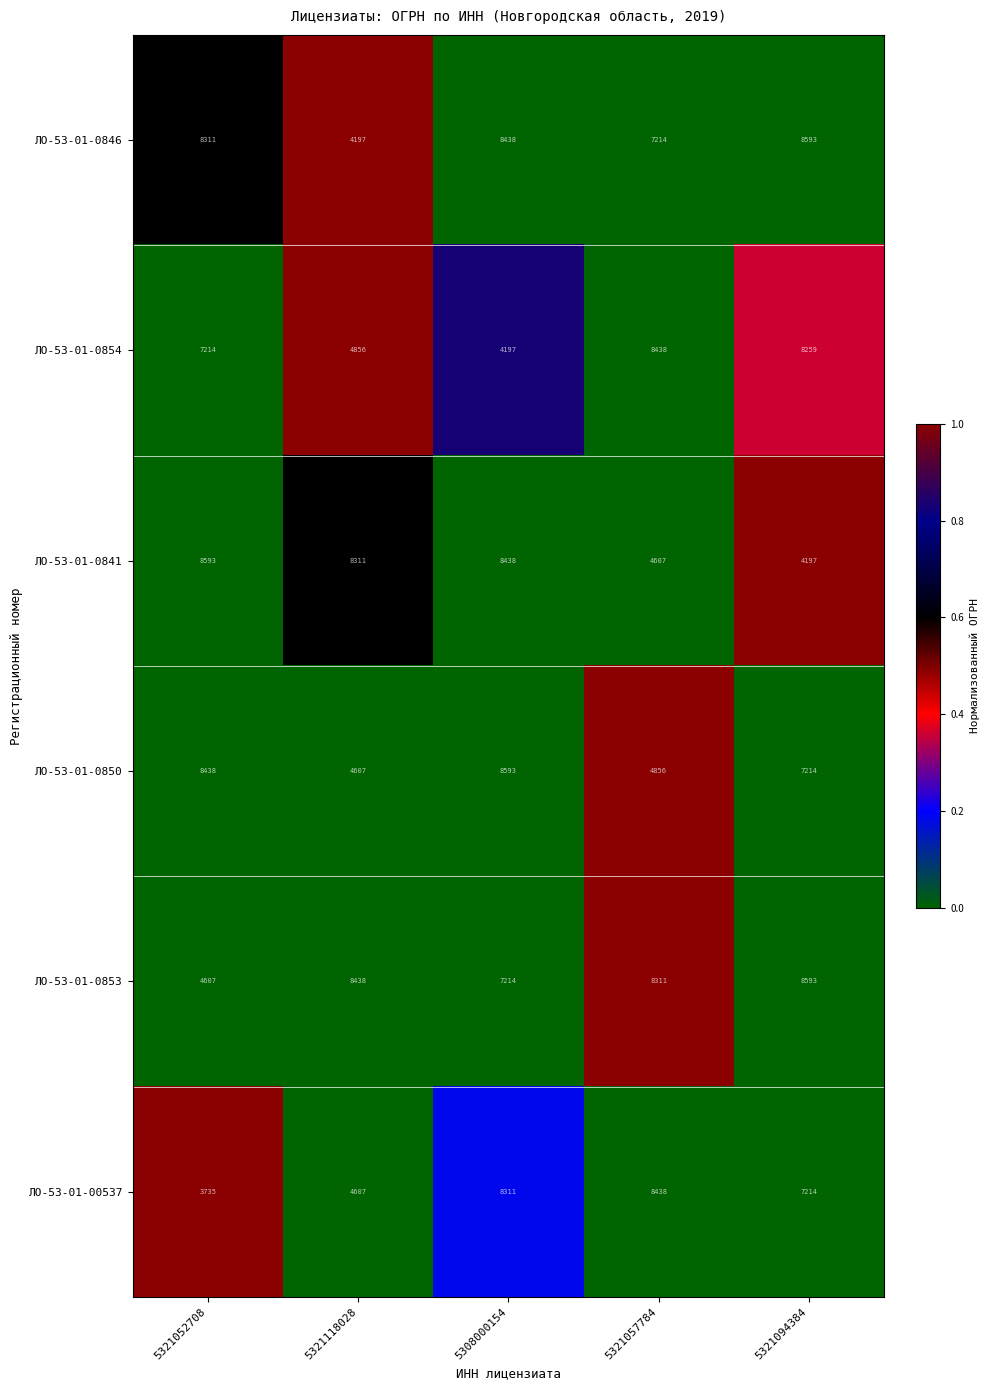

Which category has the lowest value across all series?

5321052708